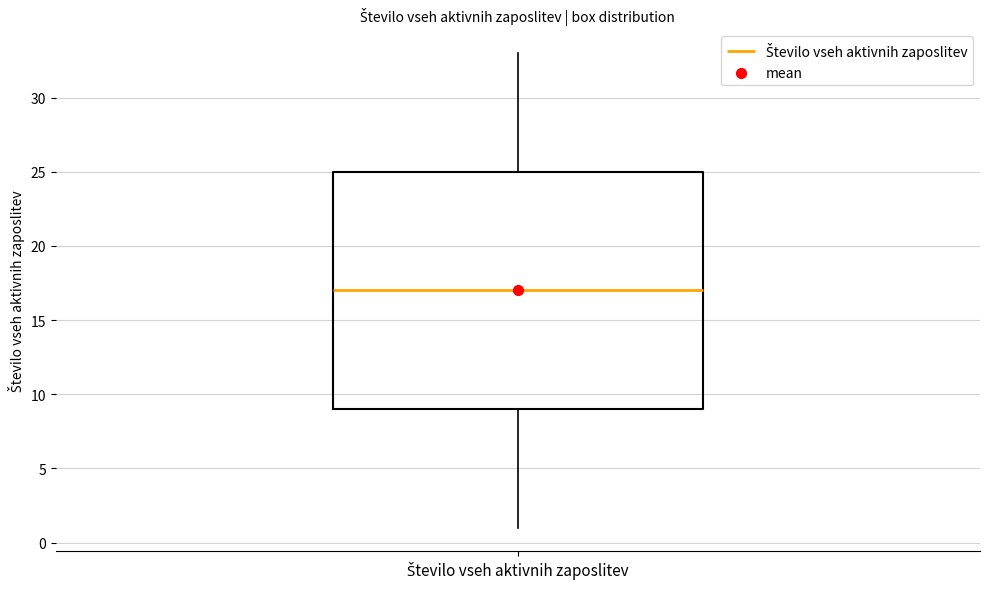

Where is the upper edge of the box for Število vseh aktivnih zaposlitev on the y-axis? The values are not printed on the chart, so give them approximately, as read against the axis.

25